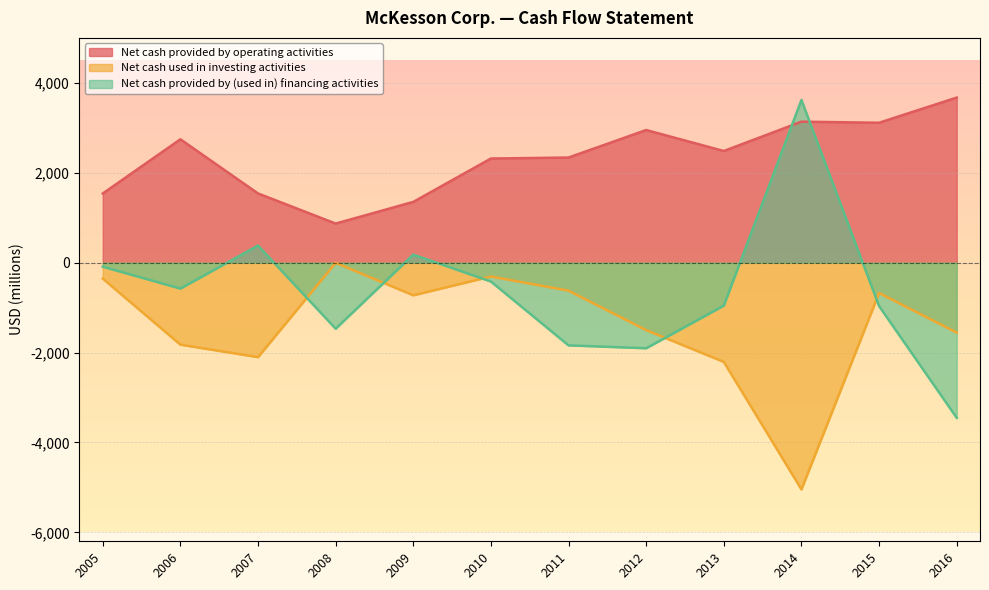

True or false: Net cash provided by operating activities and Net cash used in investing activities cross at least once.

False